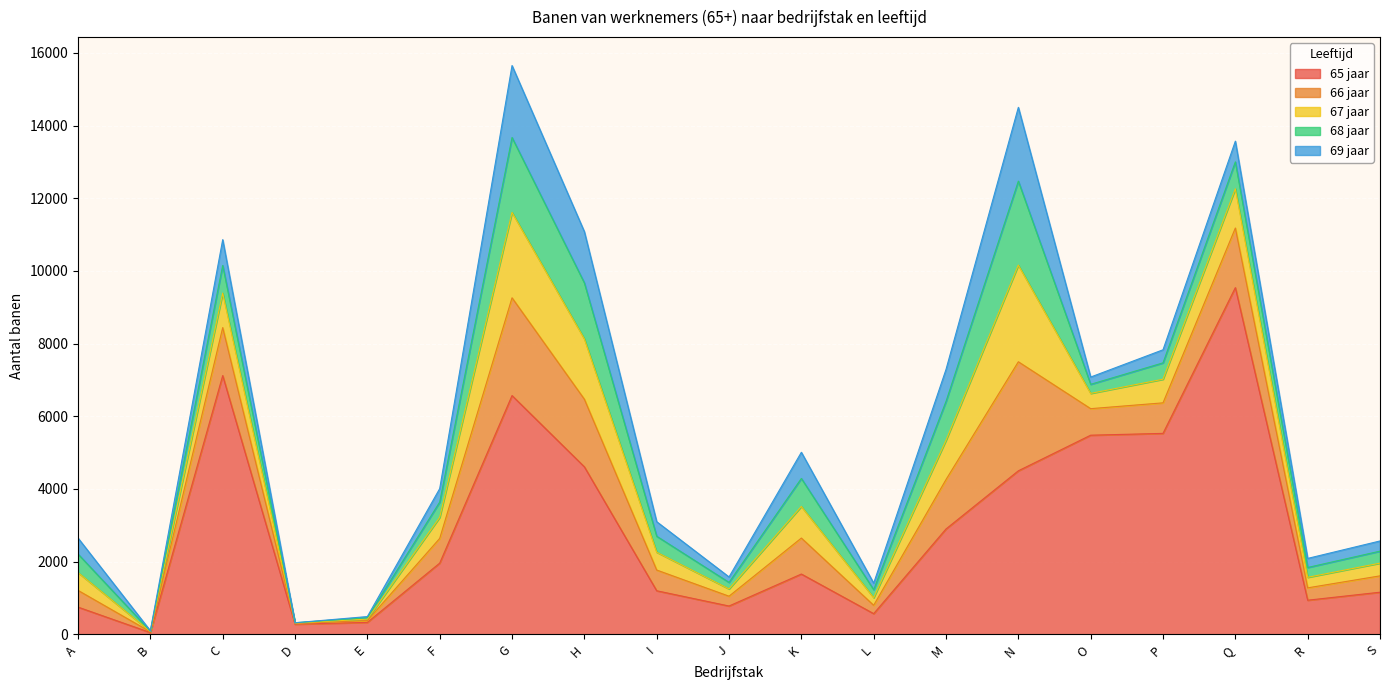

What is the highest value of the 65 jaar series?

9540